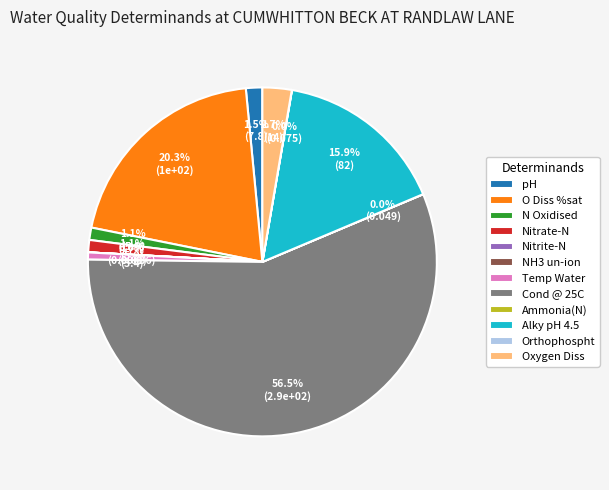

Is it true that Nitrate-N is 11% of the pie?

False